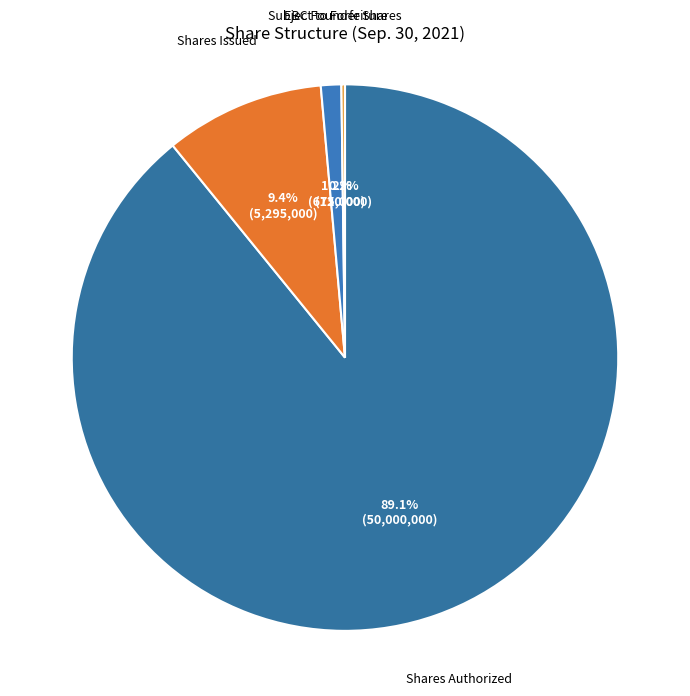

What portion of the pie excludes Shares Issued?

90.6%